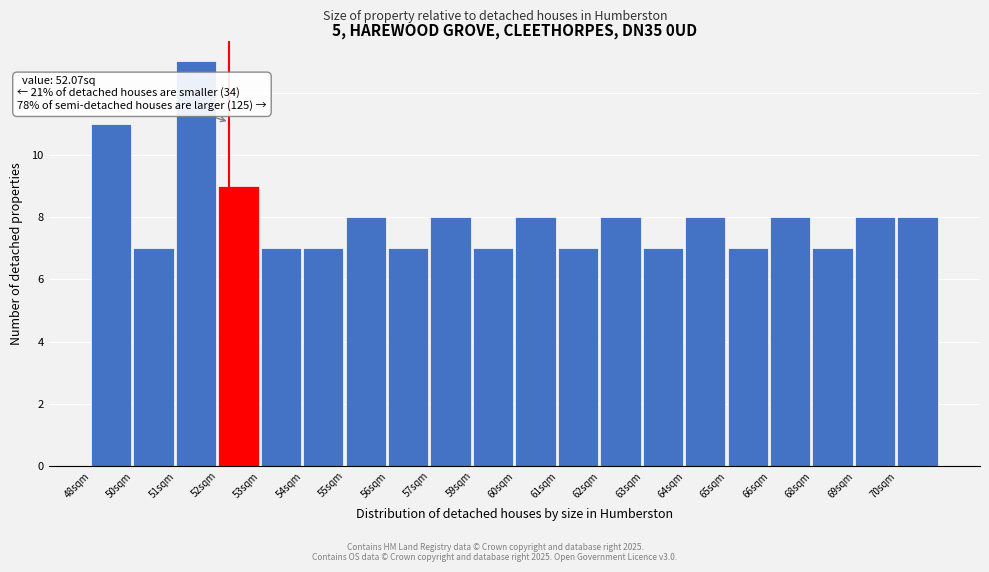

Reading right to left, what are all the values shown in this chart?

70sqm=8	69sqm=8	68sqm=7	66sqm=8	65sqm=7	64sqm=8	63sqm=7	62sqm=8	61sqm=7	60sqm=8	59sqm=7	57sqm=8	56sqm=7	55sqm=8	54sqm=7	53sqm=7	52sqm=9	51sqm=13	50sqm=7	48sqm=11